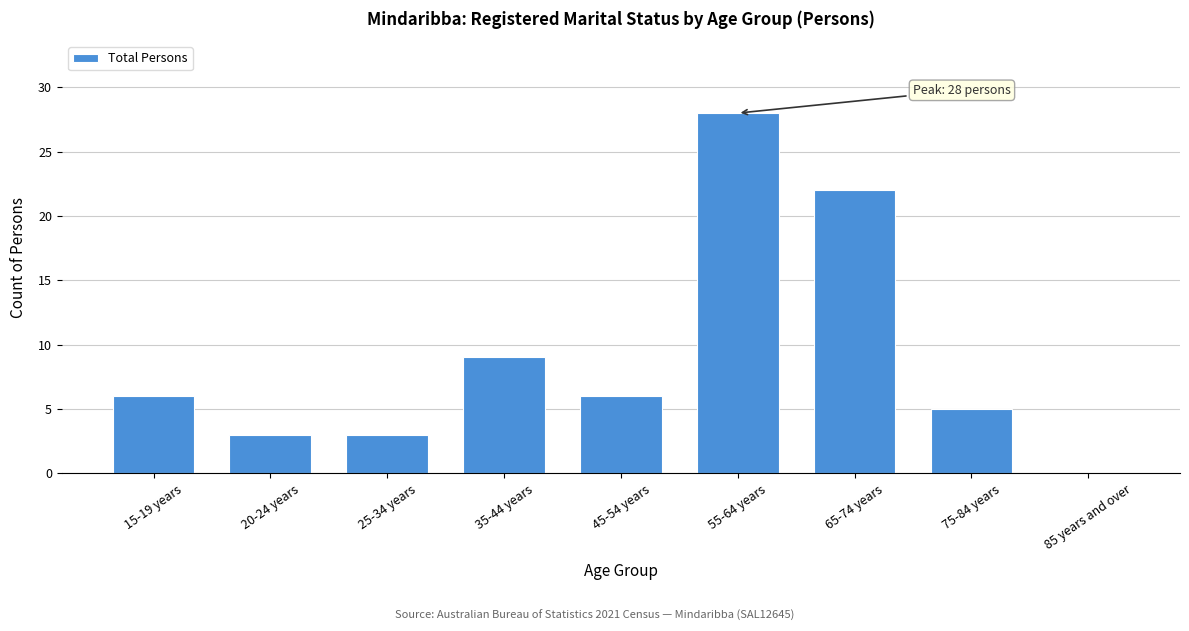

Reading left to right, extract all data points from this chart.

15-19 years=6	20-24 years=3	25-34 years=3	35-44 years=9	45-54 years=6	55-64 years=28	65-74 years=22	75-84 years=5	85 years and over=0